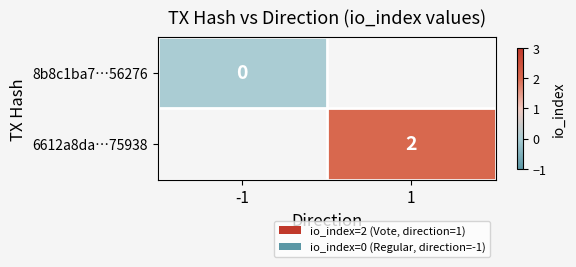

The value of 6612a8da…75938 at 1 is 2. True or false?

True